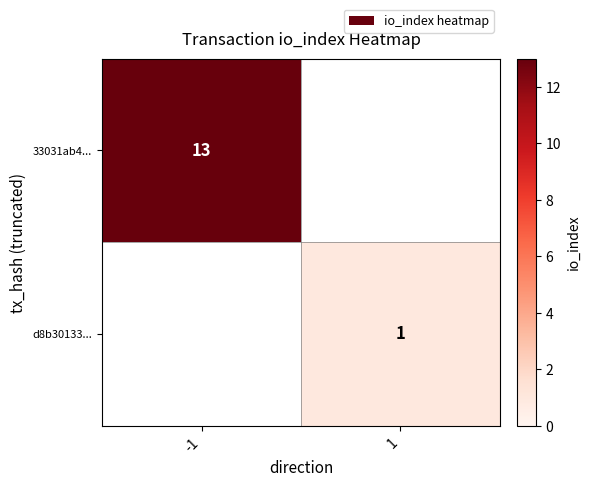

The d8b30133... series shows 1 at 1. True or false?

True